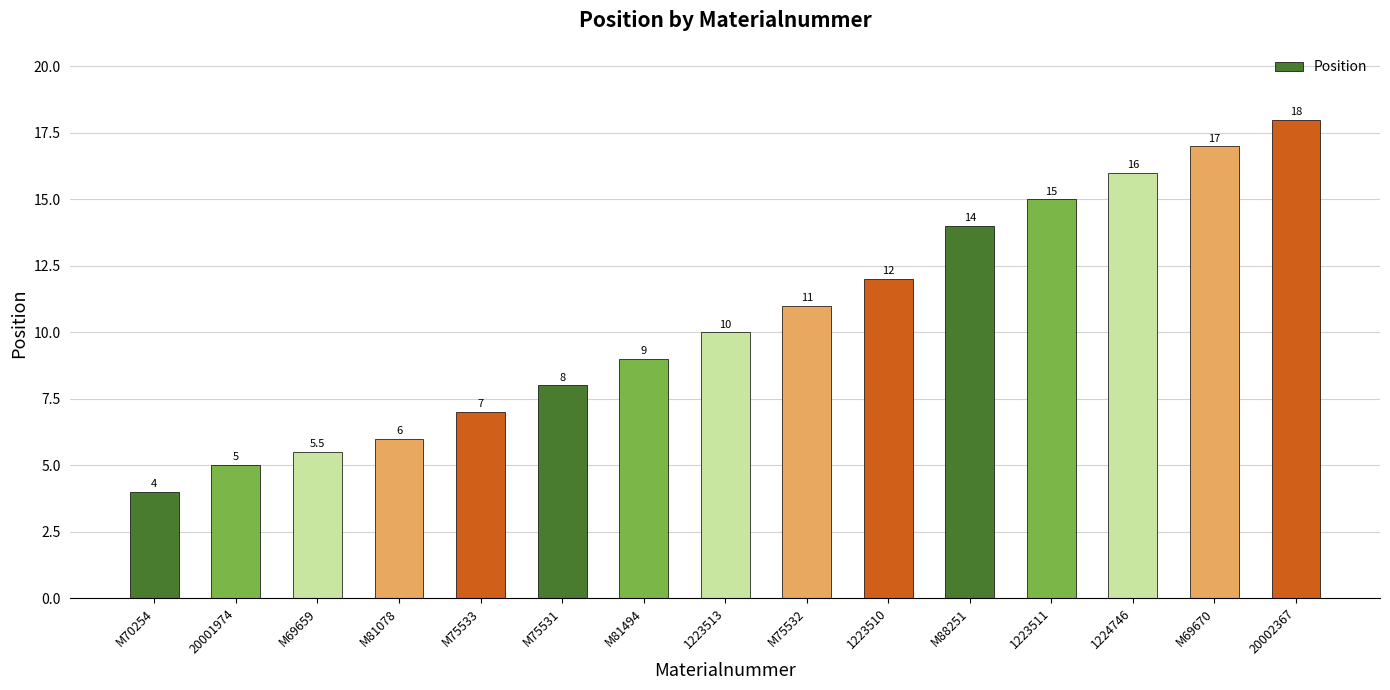

Reading right to left, extract all data points from this chart.

18.0	17.0	16.0	15.0	14.0	12.0	11.0	10.0	9.0	8.0	7.0	6.0	5.5	5.0	4.0